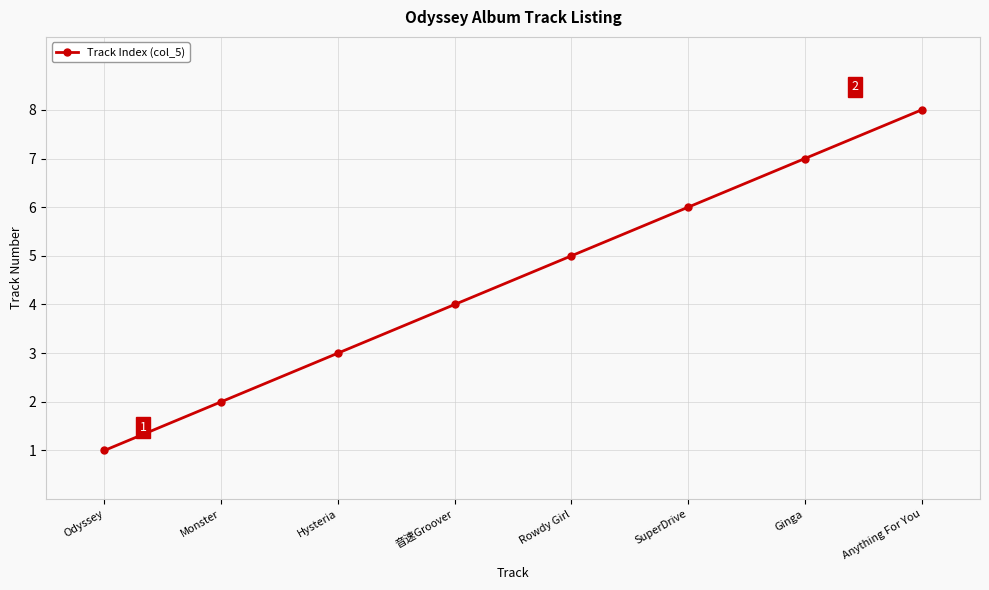

What is the smallest value displayed?

1